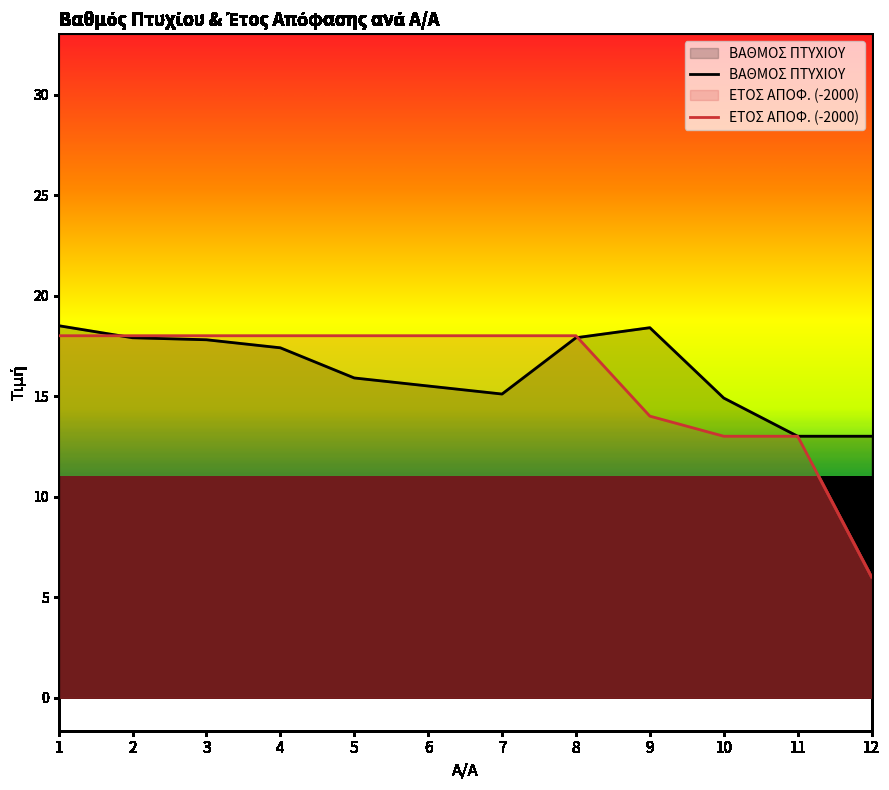

True or false: ΕΤΟΣ ΑΠΟΦ. has more than 0 interior local peaks.

False